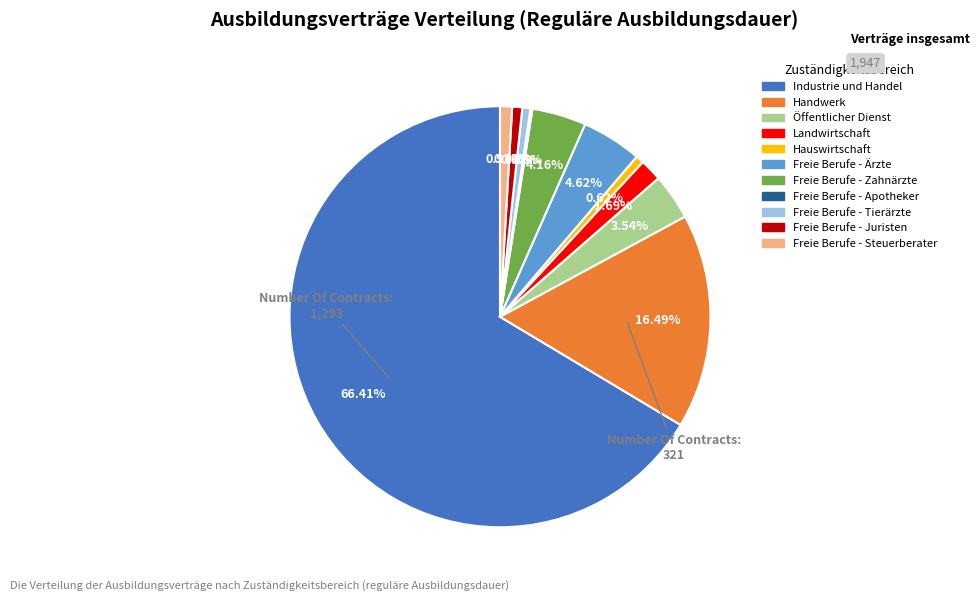

Which slice represents more than half of the pie?

Industrie und Handel